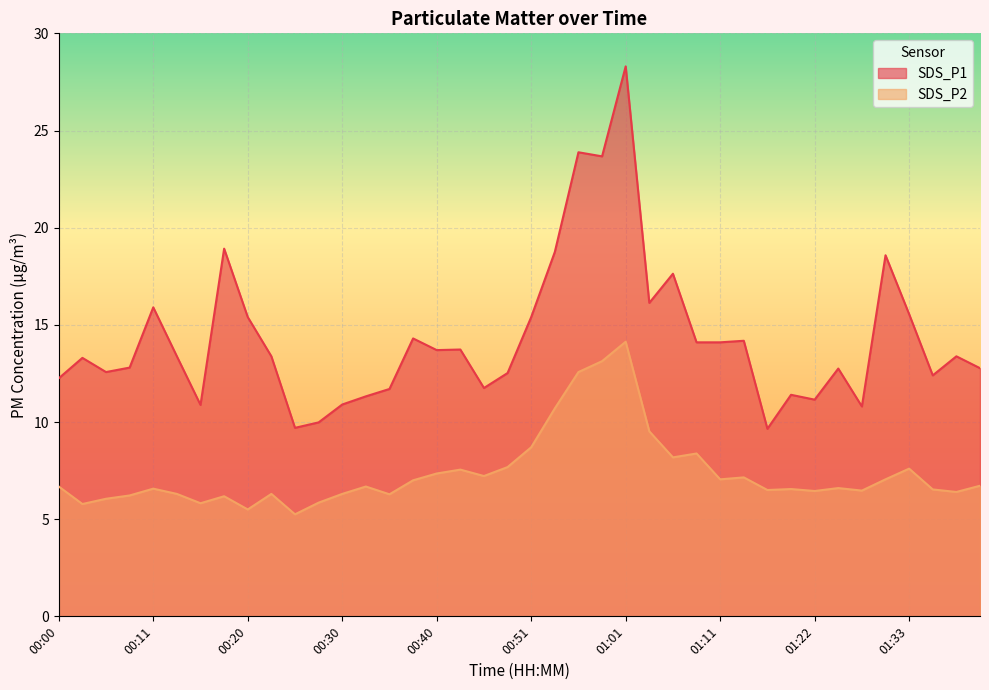

True or false: SDS_P1 has a value of 14.2 at 01:13.

True